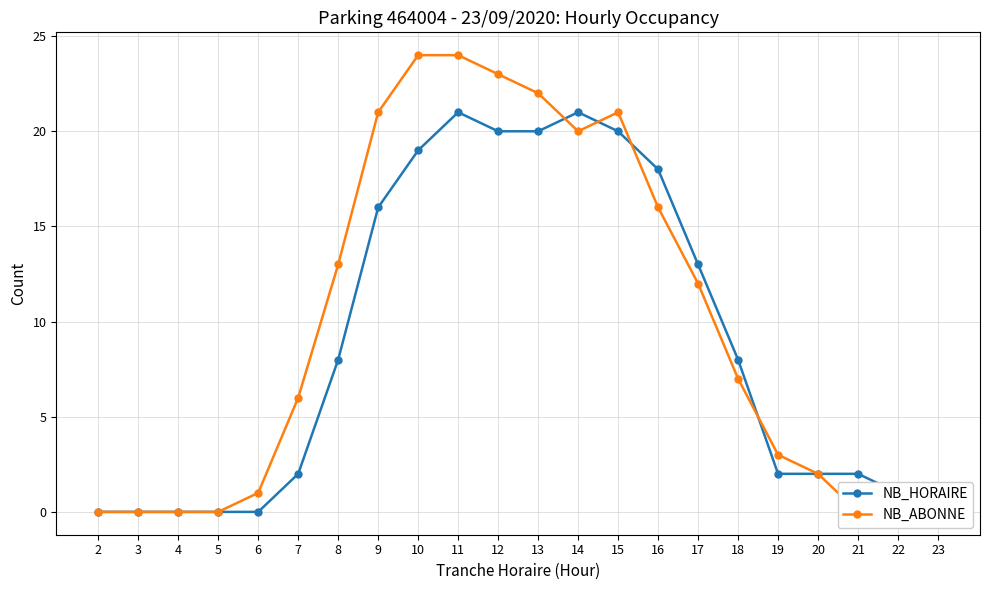

The value of NB_HORAIRE at 9 is 11. True or false?

False